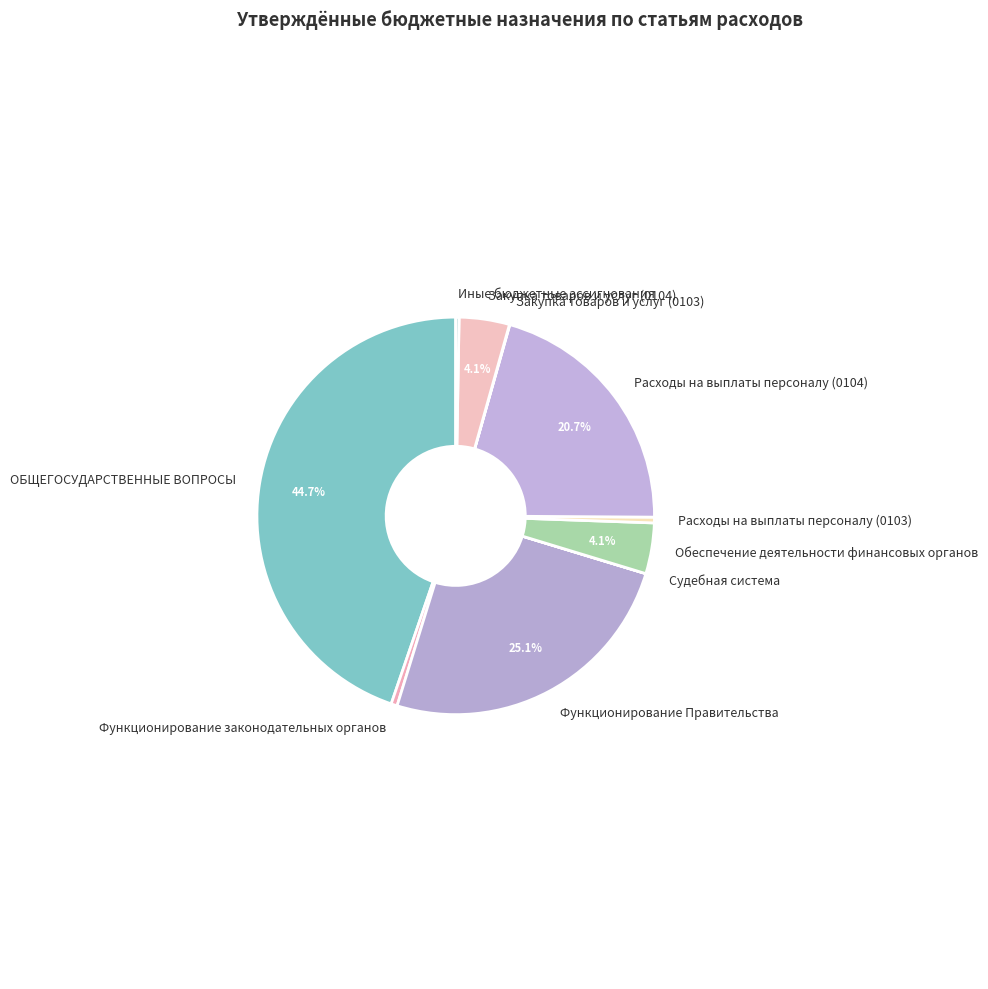

Is Расходы на выплаты персоналу (0103) the majority of the pie?

No